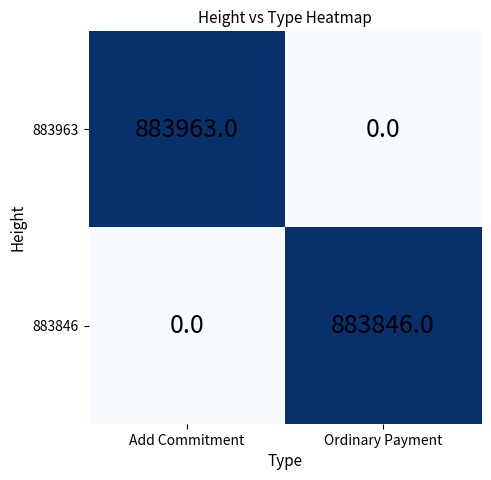

How many series are shown in this chart?

2